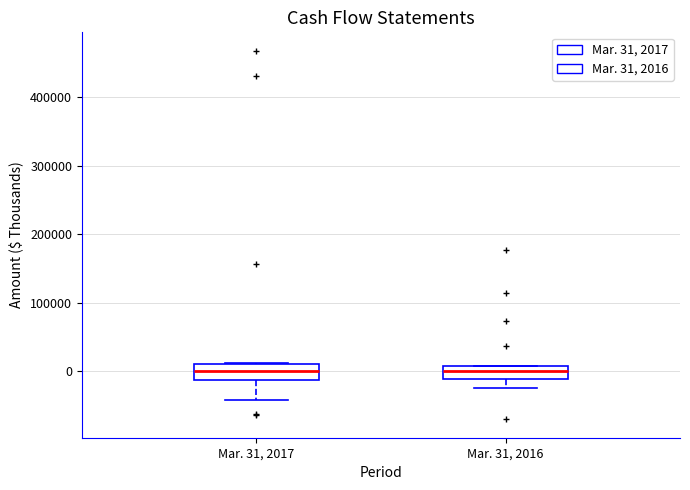

Where does the median line of the box for Mar. 31, 2016 sit on the y-axis? The values are not printed on the chart, so give them approximately, as read against the axis.

0